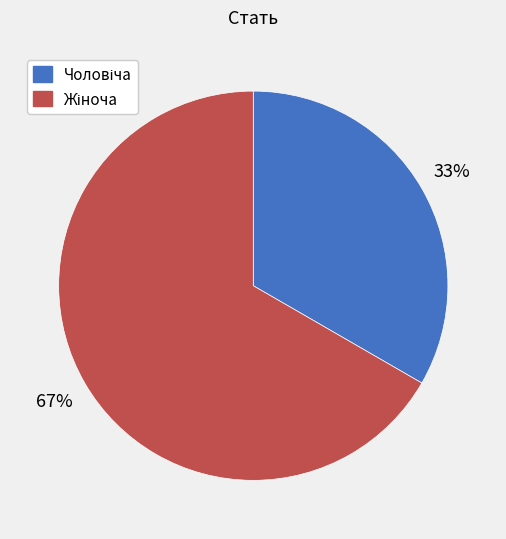

To the nearest percent, what is the average slice percentage?

50%